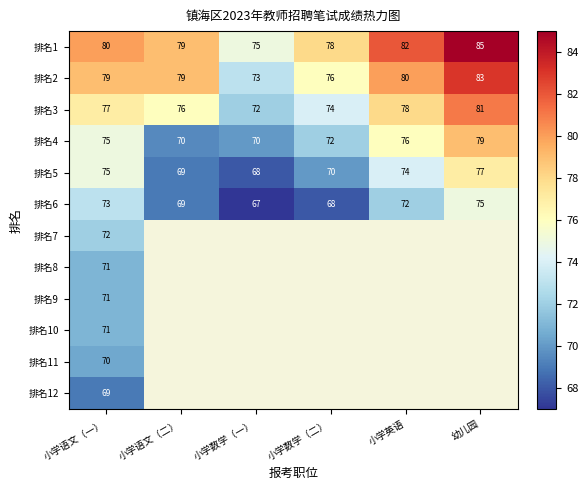

What is the spread (max minus min) of values at 小学语文（二）?

10.0